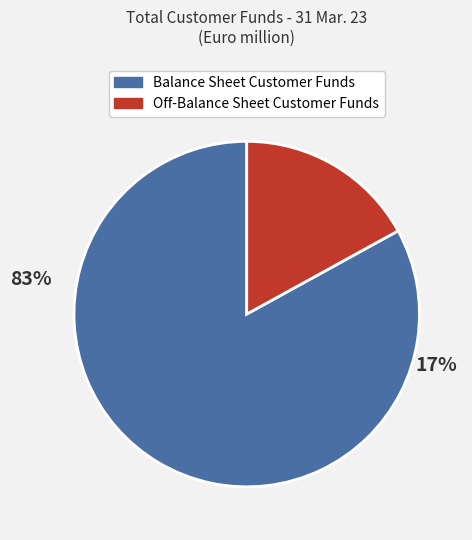

Between Off-Balance Sheet Customer Funds and Balance Sheet Customer Funds, which is larger?

Balance Sheet Customer Funds